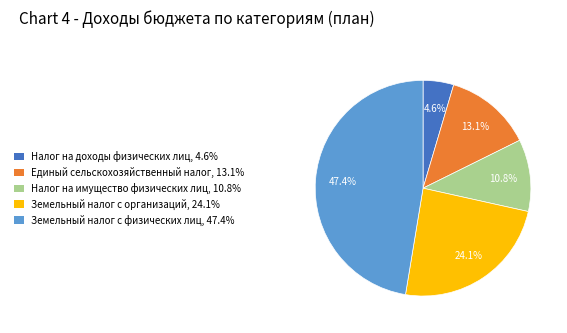

Approximately how many times larger is the value at Земельный налог с физических лиц compared to Налог на имущество физических лиц?

4.4